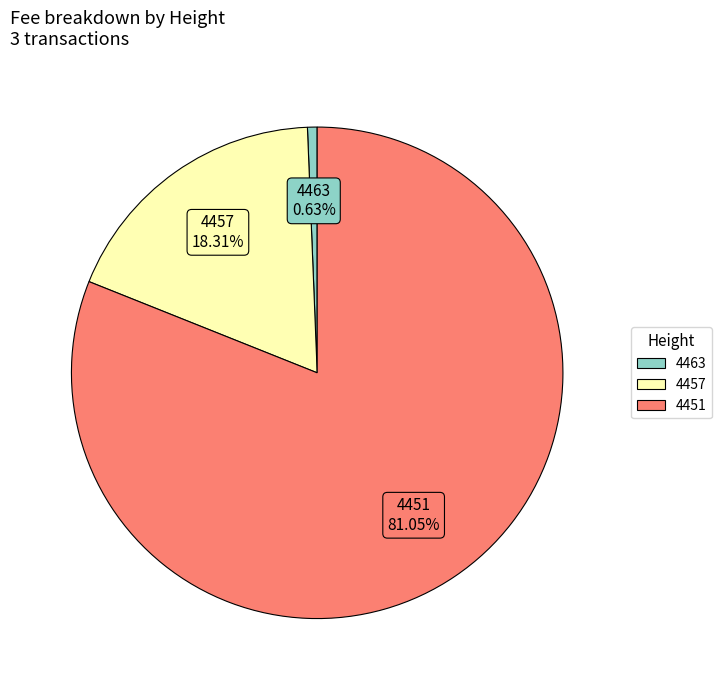

Combined, do 4451 and 4463 account for over 50%?

Yes